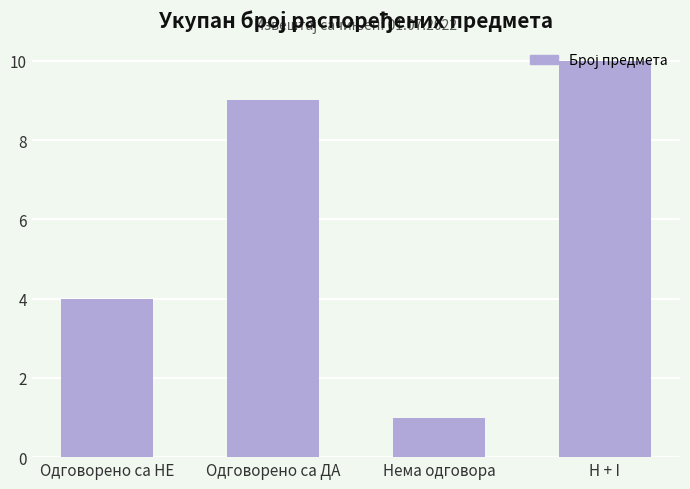

What is the sum of all values?

24